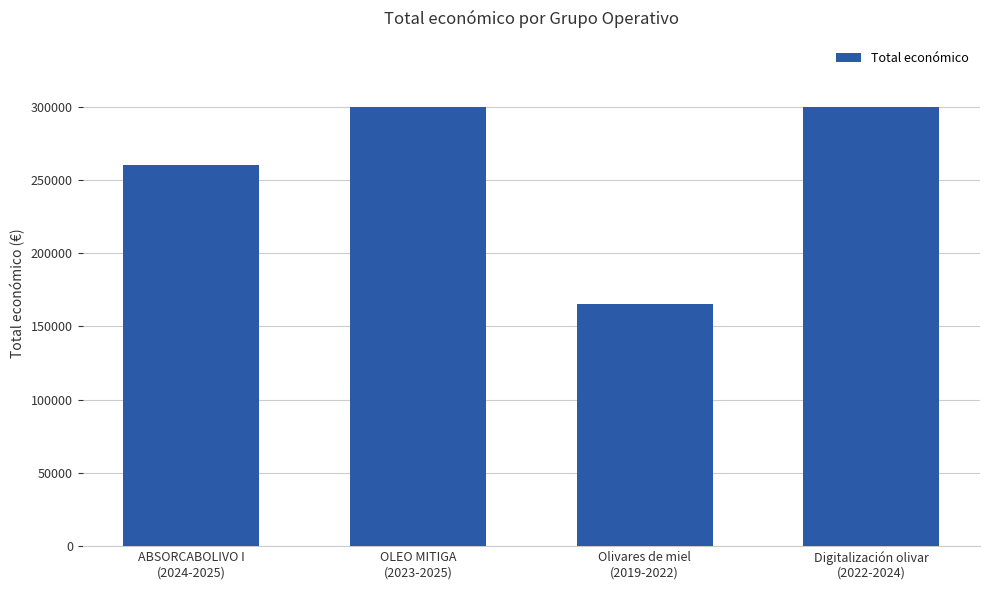

What is the greatest value displayed?

299938